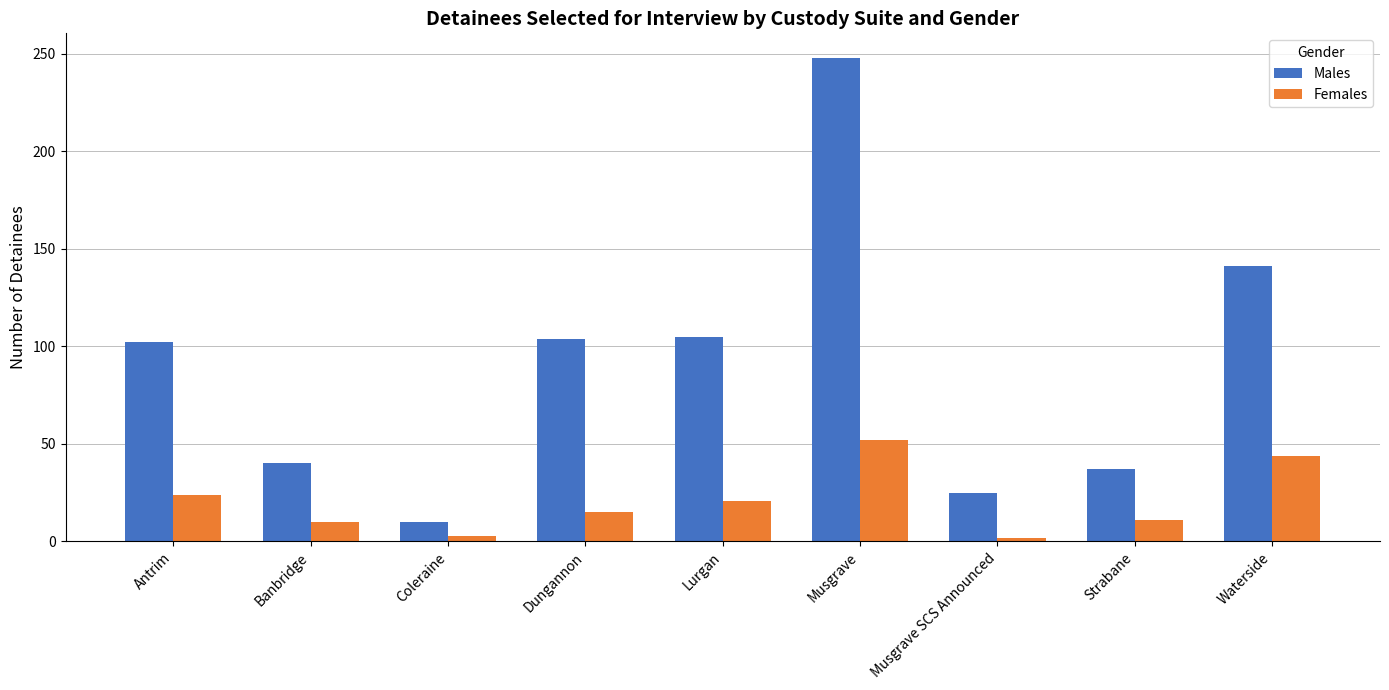

How many categories are shown in the chart?

9